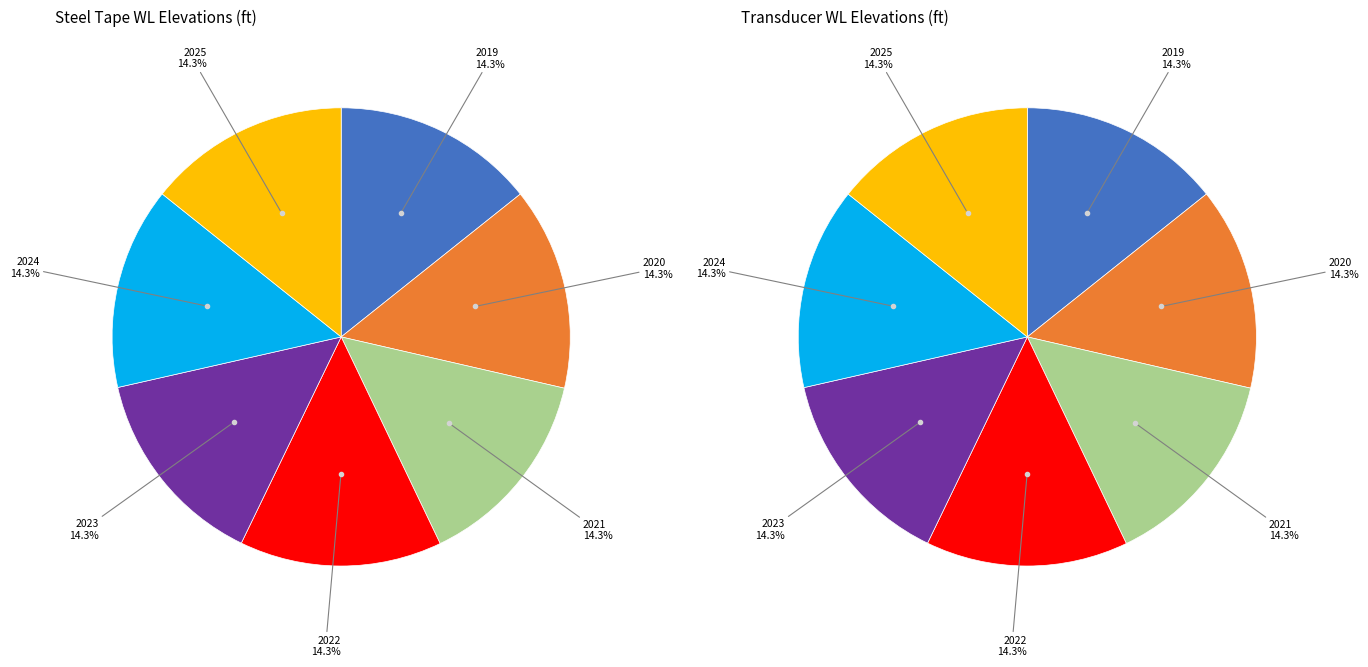

What is the smallest slice in the pie chart?

2024